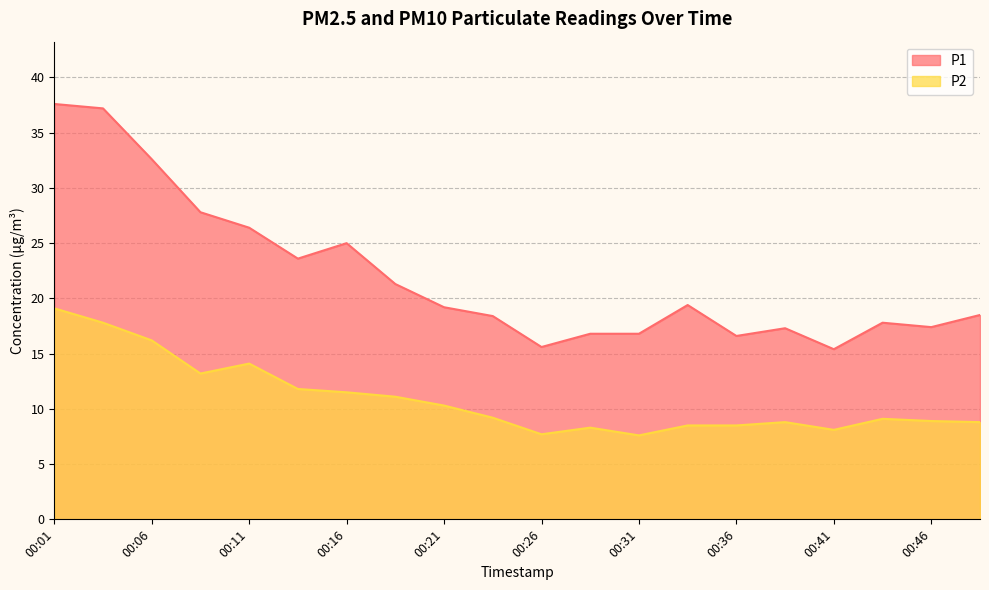

How many lines are shown in the chart?

2